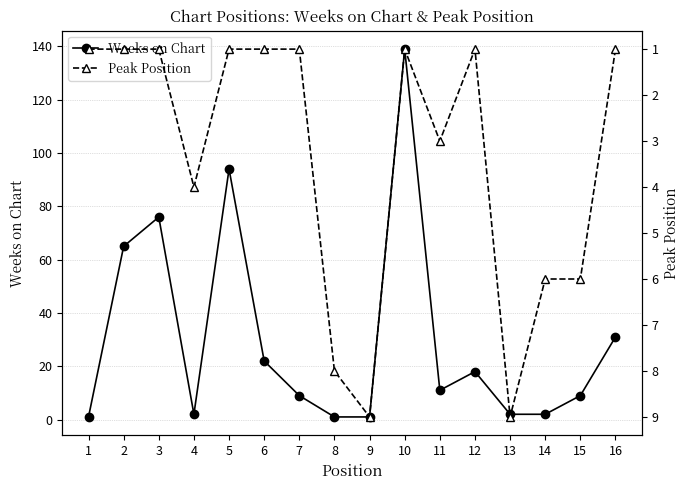

Between 14 and 9, which is larger?

14